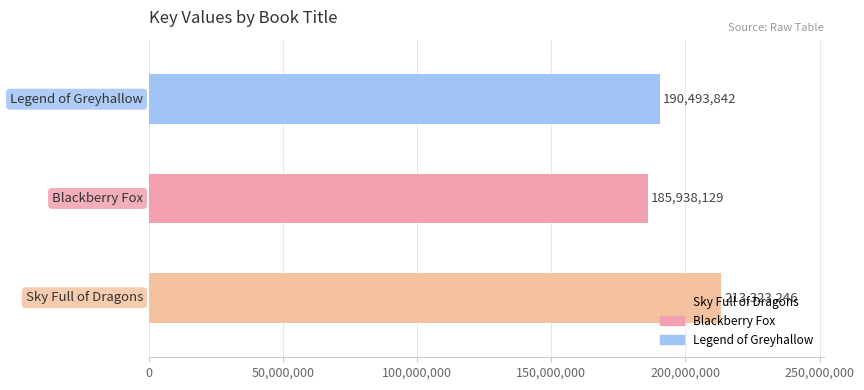

Count the values in the range 185938129 to 213323246.

3